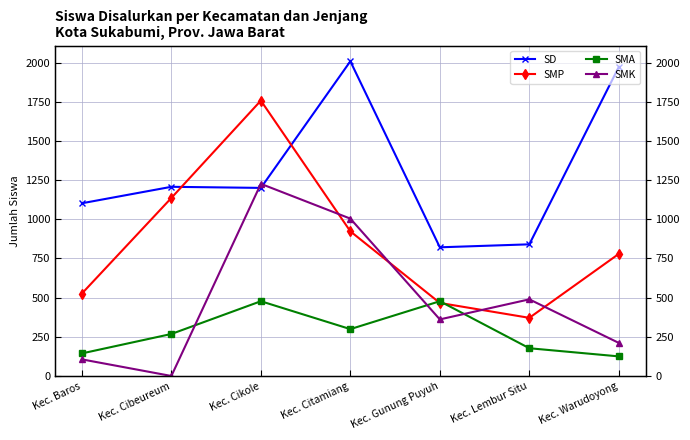

The SMK series shows 1226 at Kec. Cikole. True or false?

True